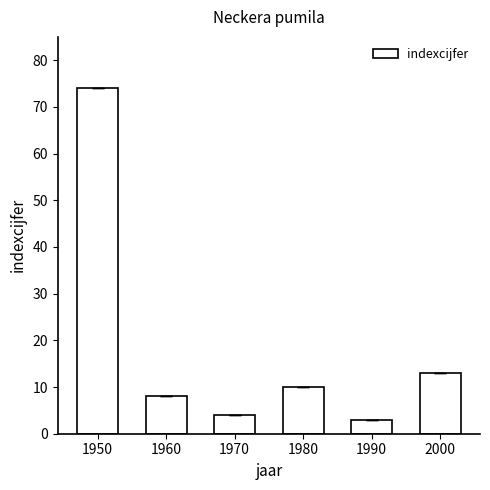

What is the difference between the values at 1970 and 1990?

1